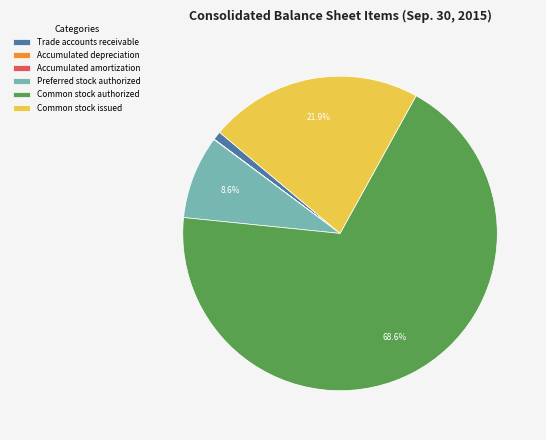

To the nearest percent, what percentage of the pie is Common stock authorized?

69%